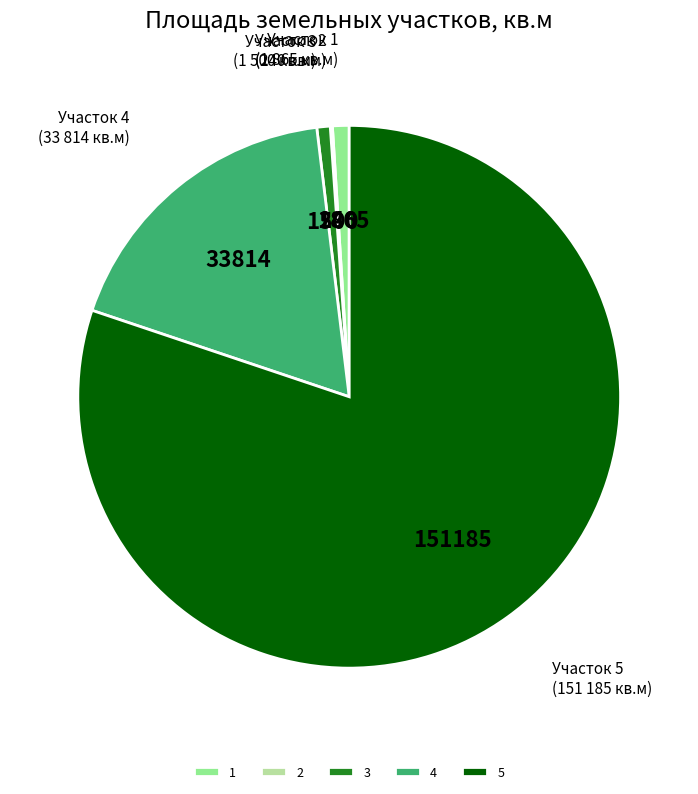

Between 1 and 4, which is larger?

4